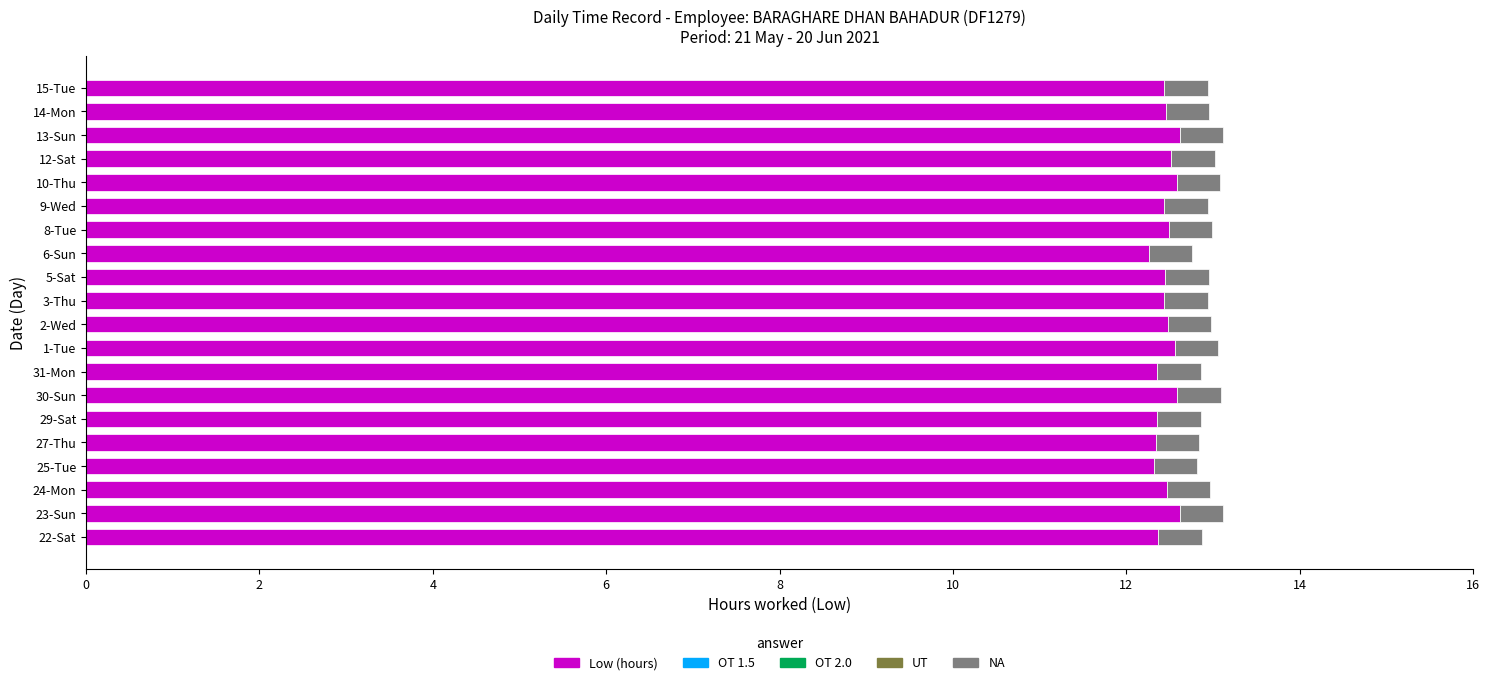

Count the Low (hours) values in the range 12 to 13.

20